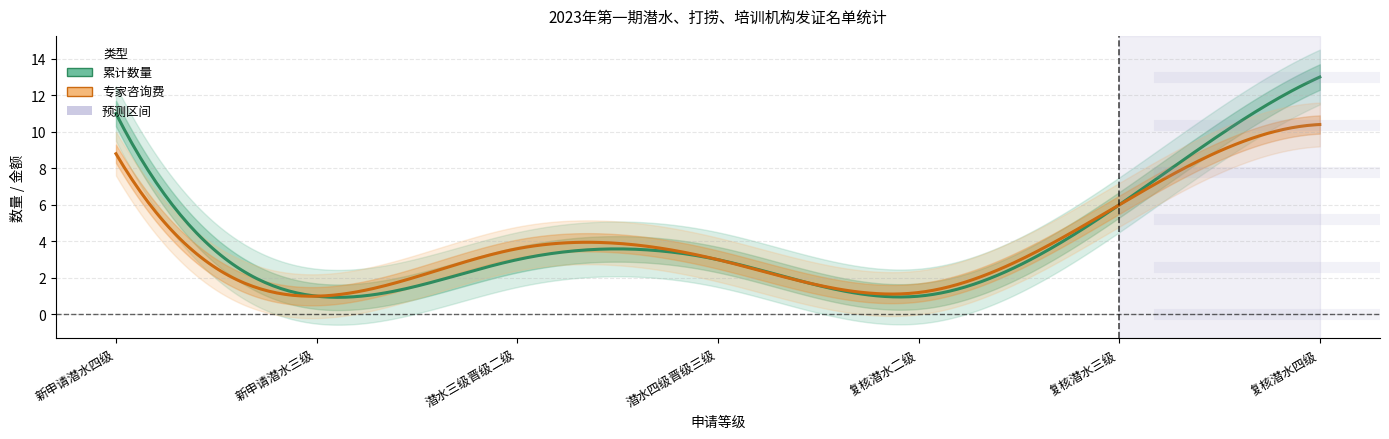

True or false: 累计数量 has a value of 3.0 at 潜水三级晋级二级.

True